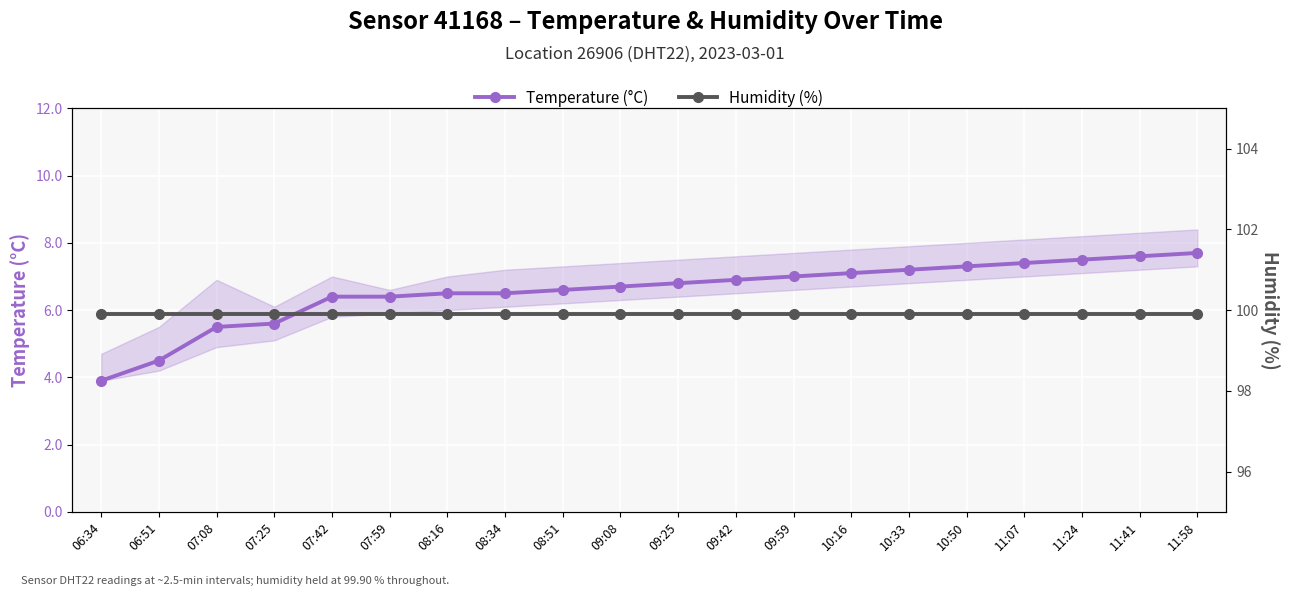

At 07:08, list the series in order from smallest to largest.

Temperature (°C), Humidity (%)